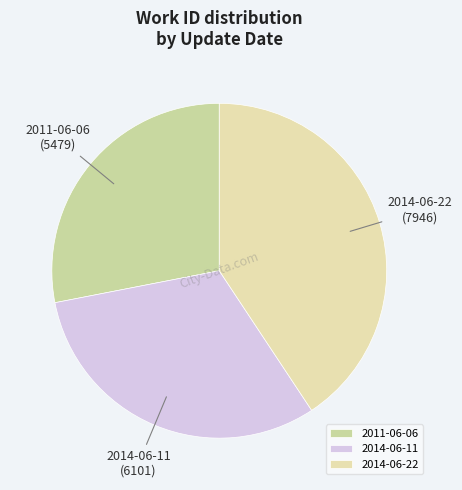

Which has a higher value, 2014-06-11 or 2011-06-06?

2014-06-11